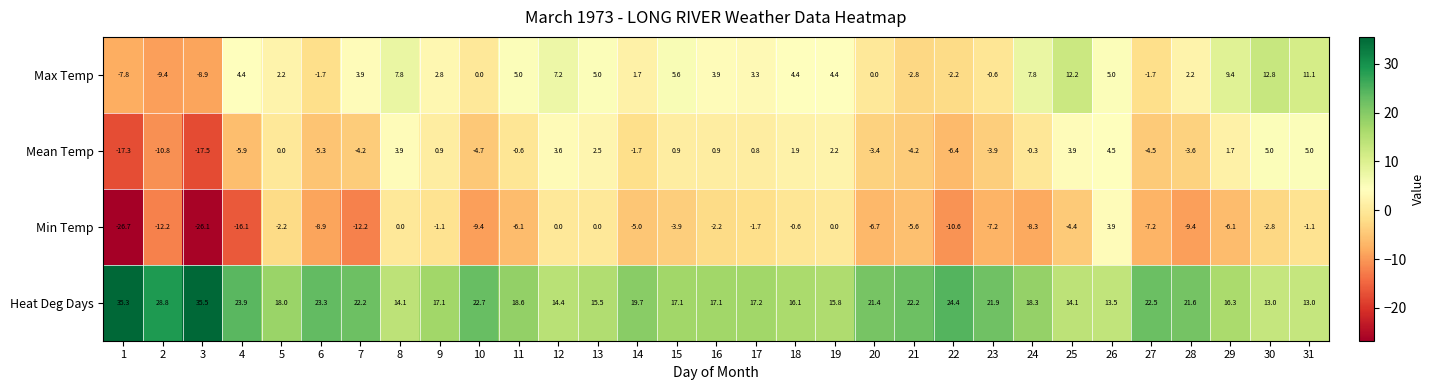

Between 8 and 17, which series saw the biggest shift?

Max Temp